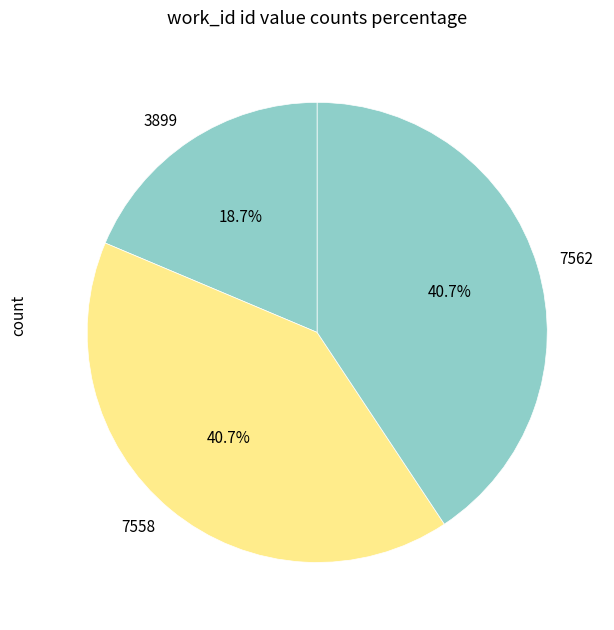

Which has a higher value, 3899 or 7558?

7558